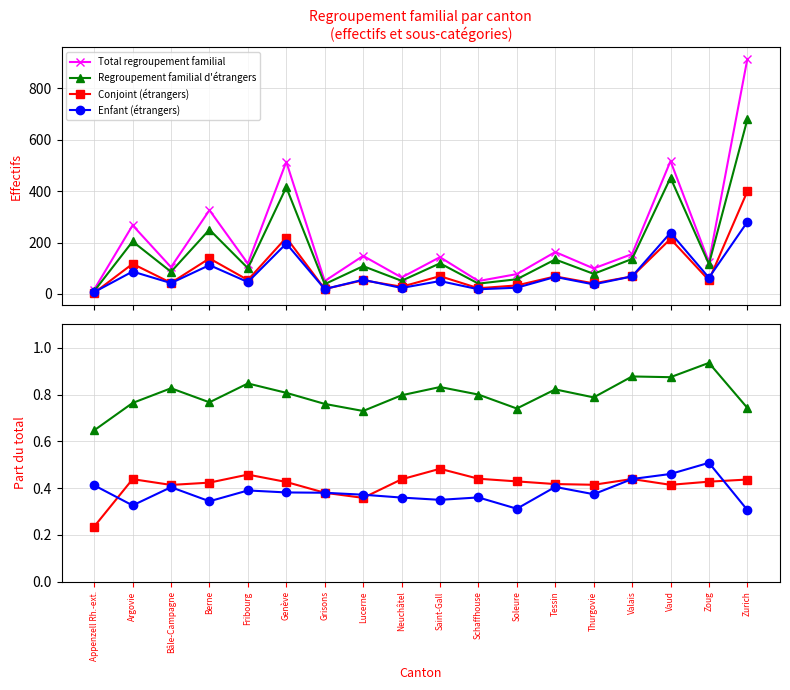

Where is Total regroupement familial nearest to the value 465?

Genève